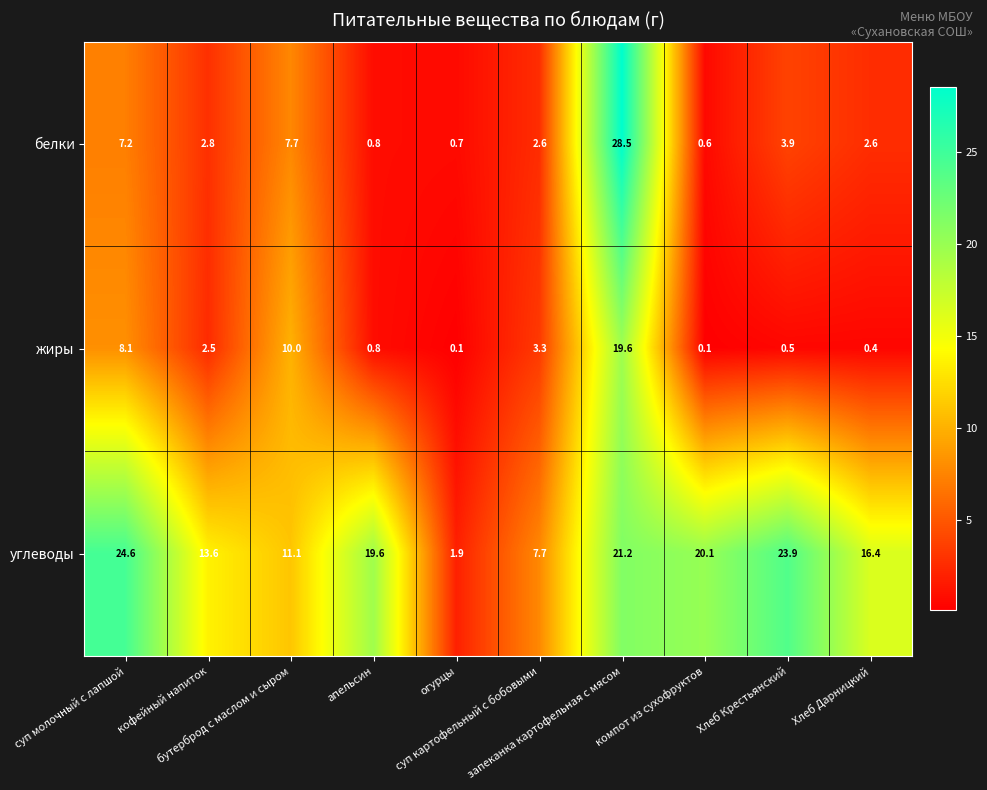

At how many categories does at least one series exceed 12?

7